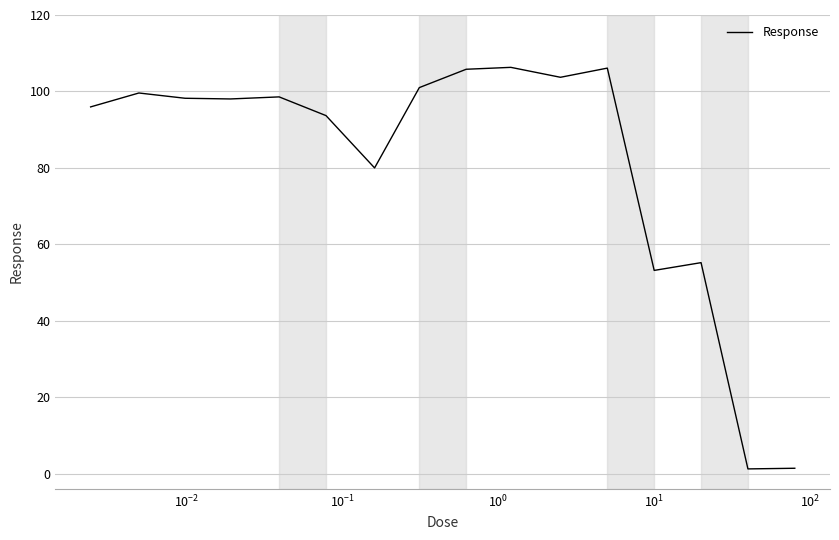

Is this an area chart (filled region under the line)?

No